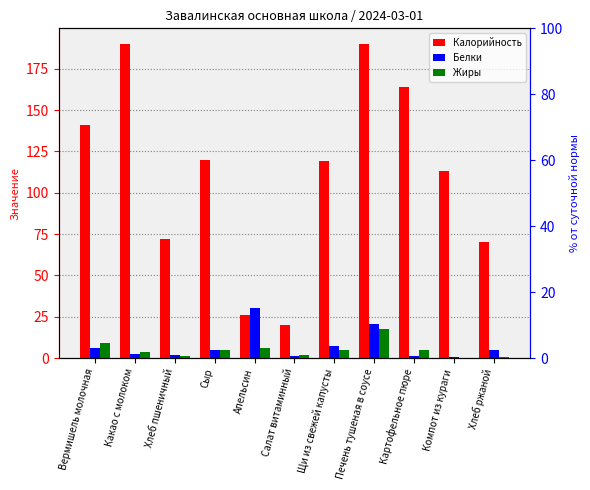

How many groups of bars are there?

11